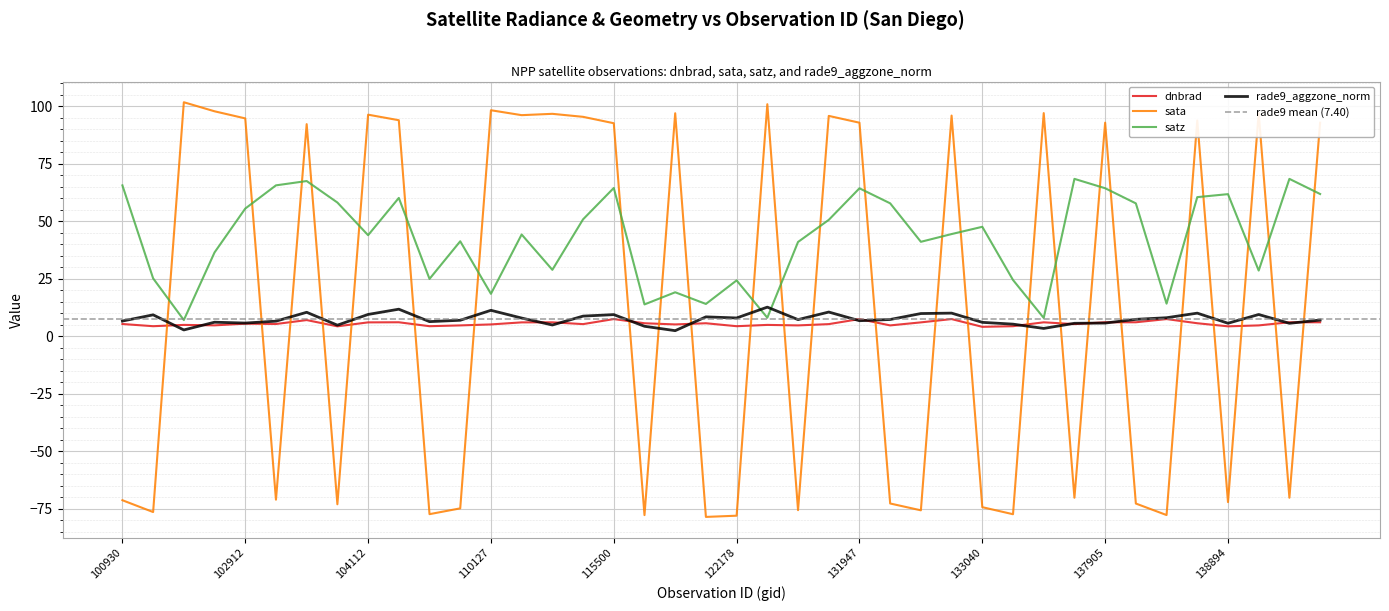

Which series ends up on top after the final intersection of rade9_aggzone_norm and satz?

satz